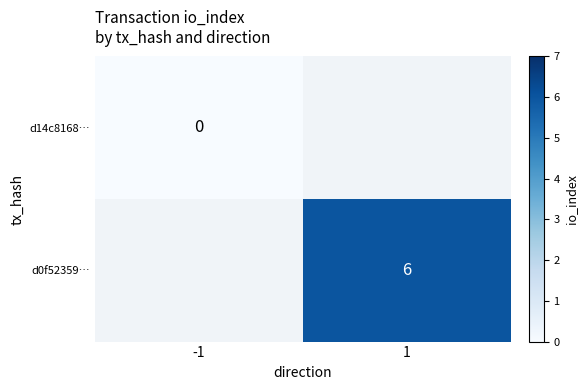

Which has a higher value, -1 or 1?

1